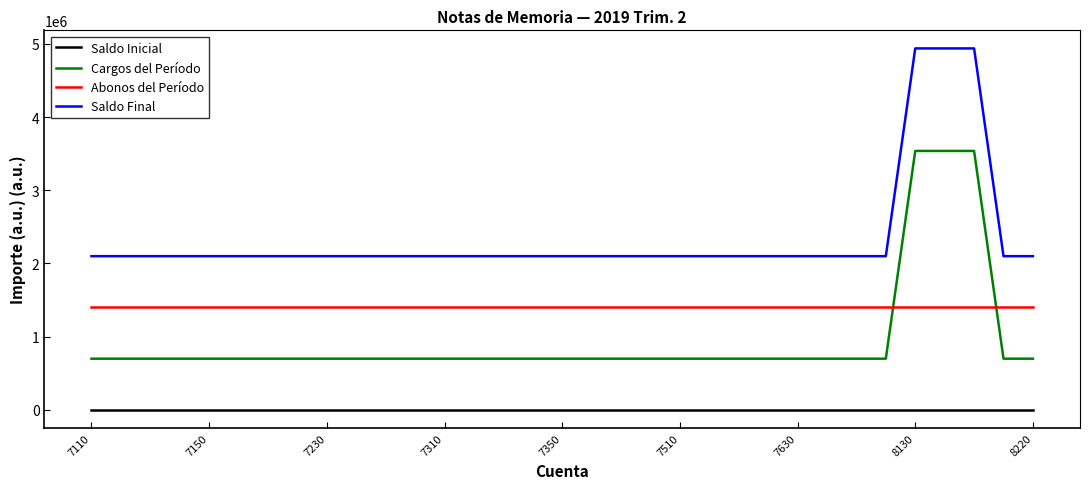

True or false: Cargos del Período and Saldo Inicial intersect in this chart.

False